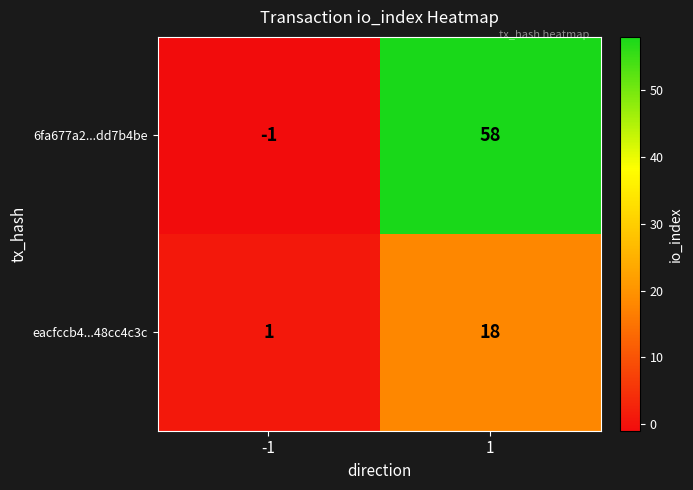

Which series has the largest range (max minus min)?

6fa677a2...dd7b4be